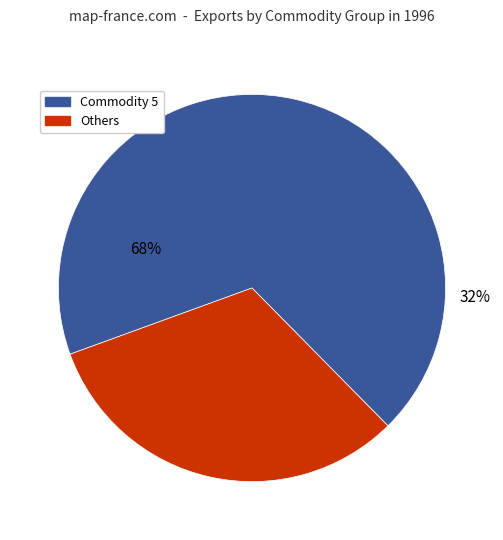

True or false: Commodity 2 accounts for 0% of the total.

True